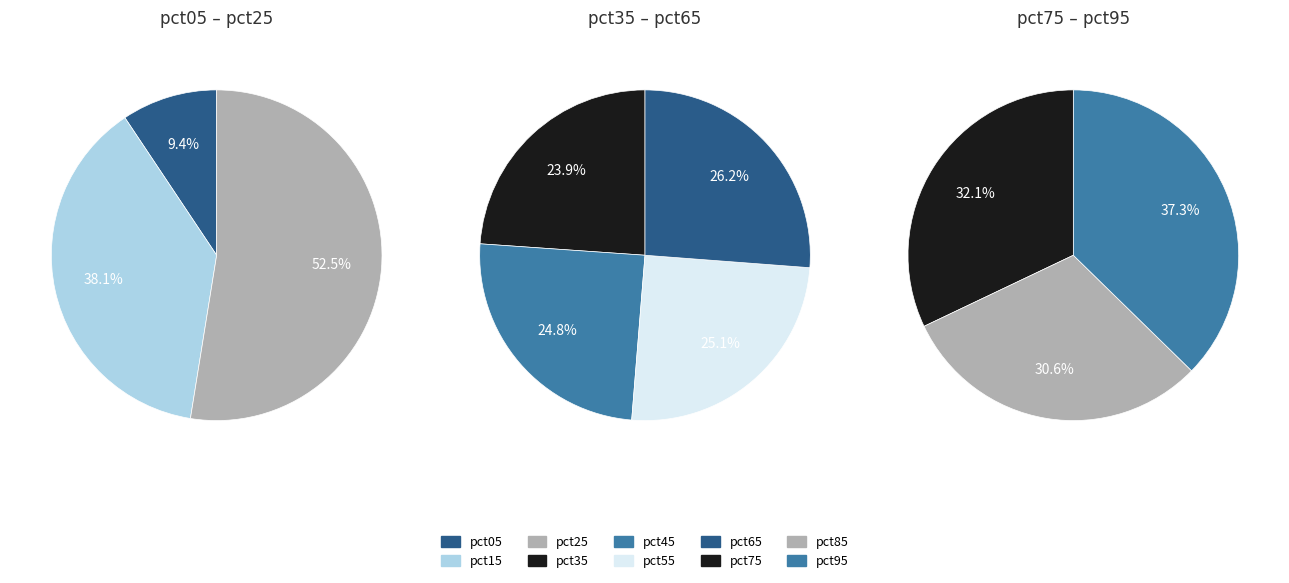

Which slice is the largest?

pct95